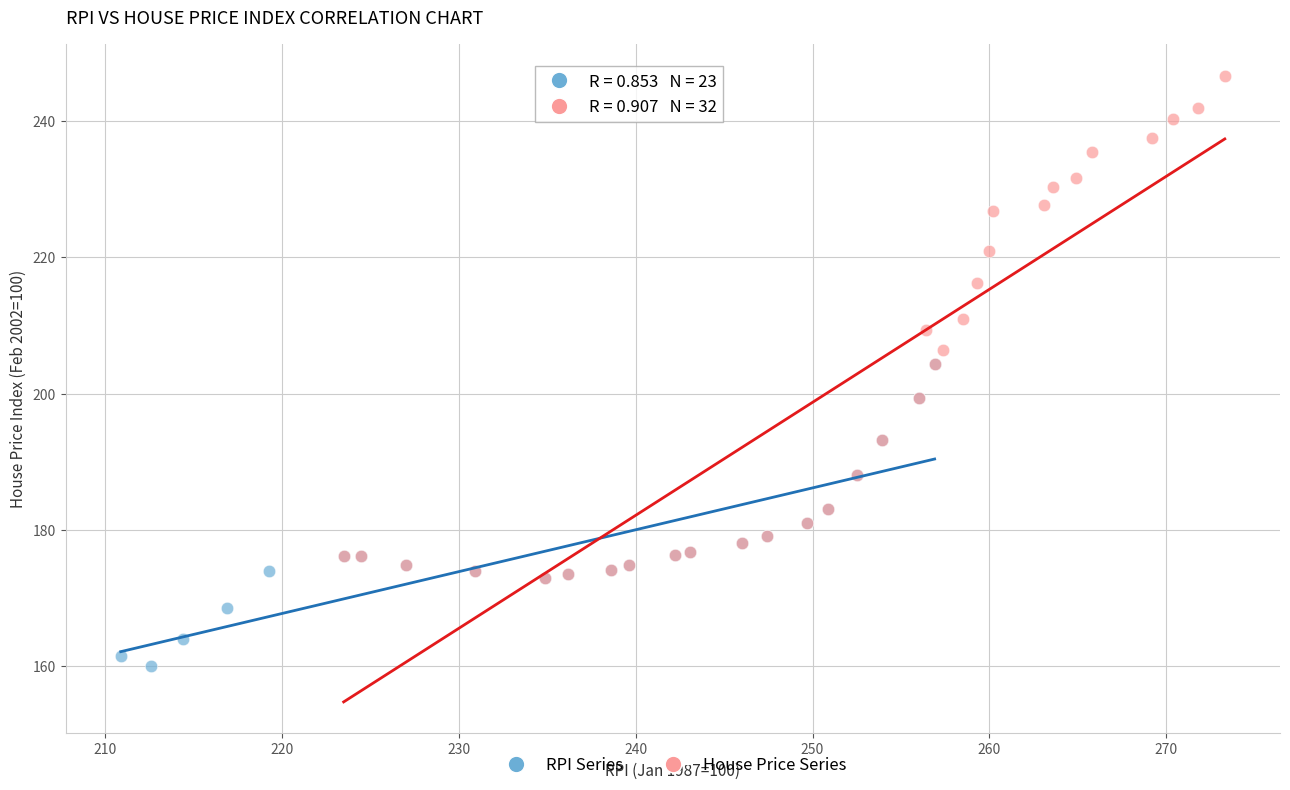

What are all the series names shown in the legend?

RPI Series, House Price Series